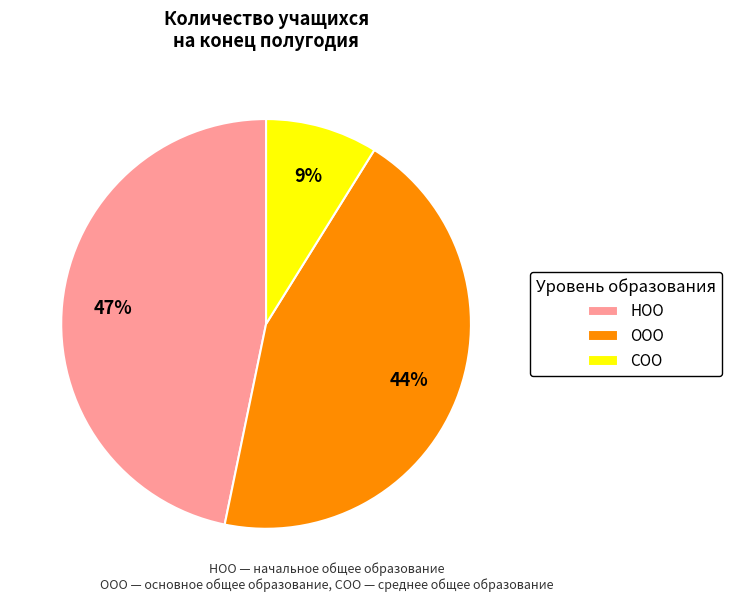

How many slices are in this pie chart?

3